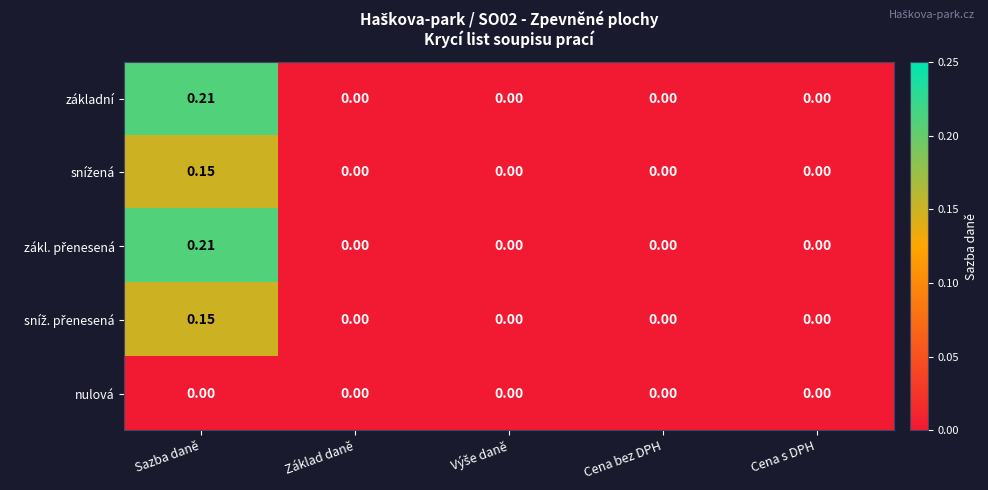

At which category is the sum across all series the highest?

Sazba daně